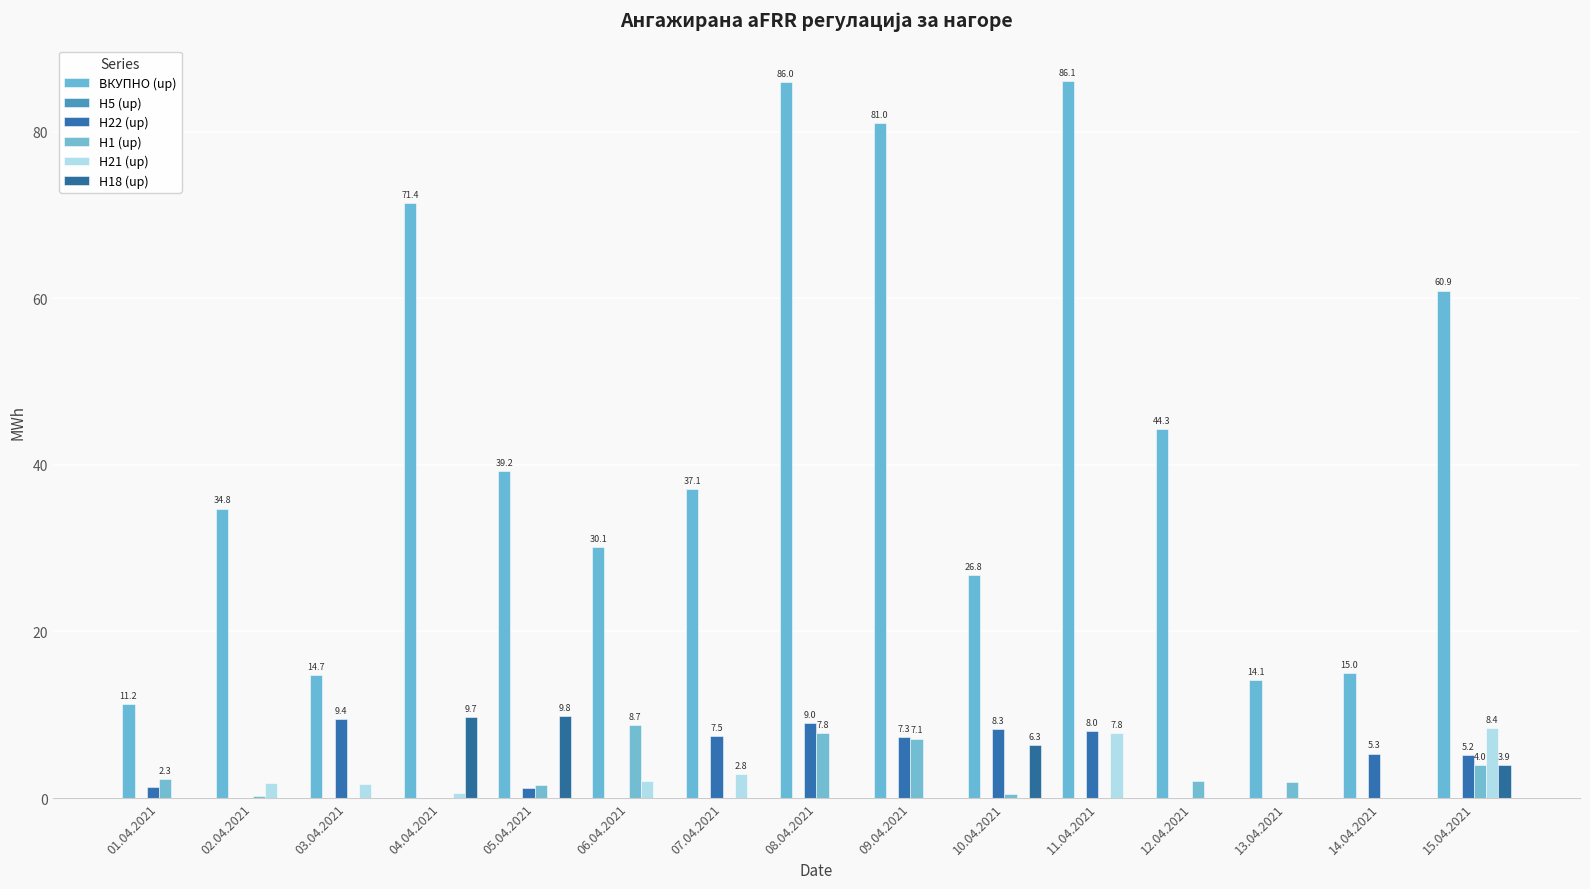

How many groups of bars are there?

15